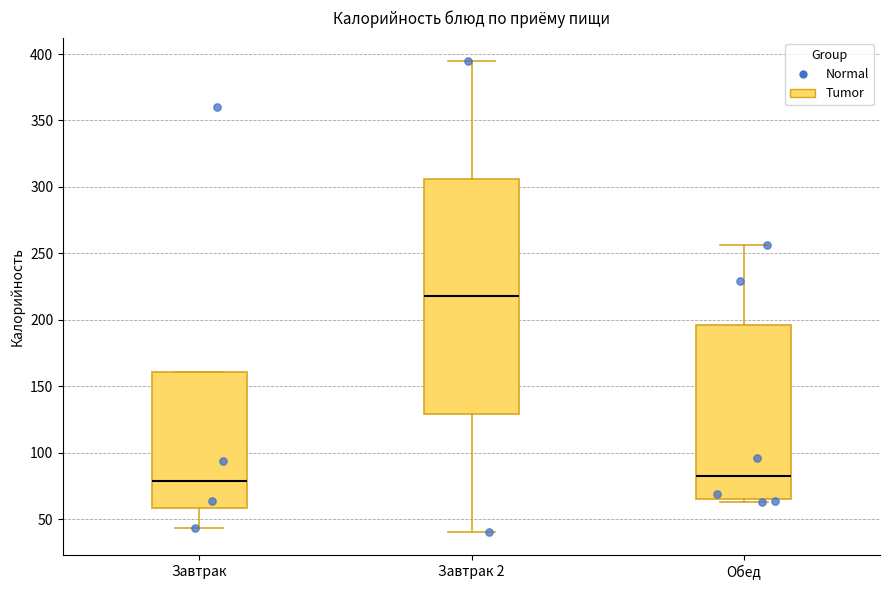

Where is the upper edge of the box for Обед on the y-axis? The values are not printed on the chart, so give them approximately, as read against the axis.

195